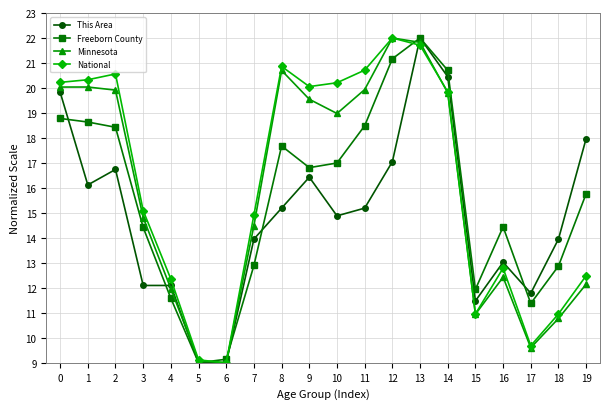

Reading left to right, extract all data points from this chart.

This Area: 19.8	16.1	16.7	12.1	12.1	9.0	9.0	14.0	15.2	16.4	14.9	15.2	17.0	22.0	20.5	11.5	13.0	11.8	14.0	18.0
Freeborn County: 18.8	18.6	18.4	14.4	11.6	9.0	9.1	12.9	17.7	16.8	17.0	18.5	21.2	22.0	20.7	11.9	14.4	11.4	12.9	15.8
Minnesota: 20.0	20.0	19.9	14.8	12.0	9.1	9.0	14.5	20.7	19.5	19.0	19.9	22.0	21.8	19.8	10.9	12.4	9.6	10.8	12.1
National: 20.2	20.3	20.6	15.1	12.4	9.1	9.0	14.9	20.9	20.1	20.2	20.7	22.0	21.7	19.8	11.0	12.8	9.7	11.0	12.5